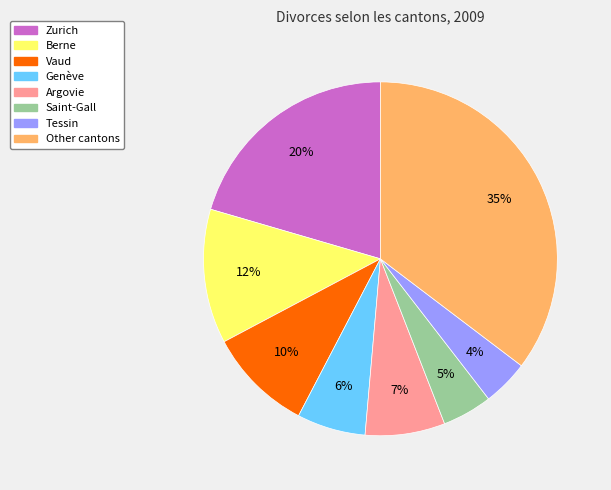

To the nearest percent, what is the difference between the Tessin and Argovie slice percentages?

3%